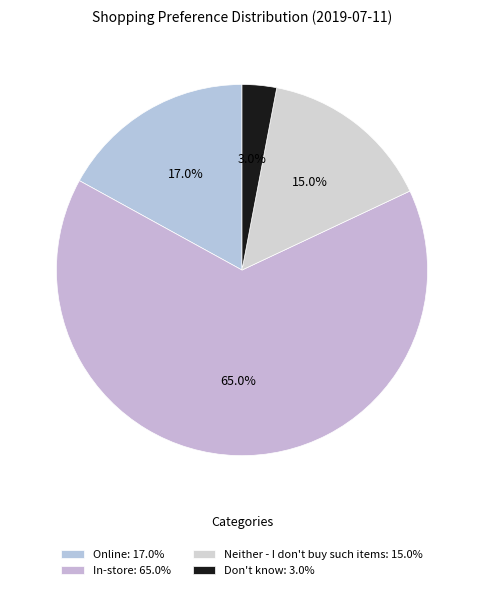

To the nearest percent, what is the average slice percentage?

25%